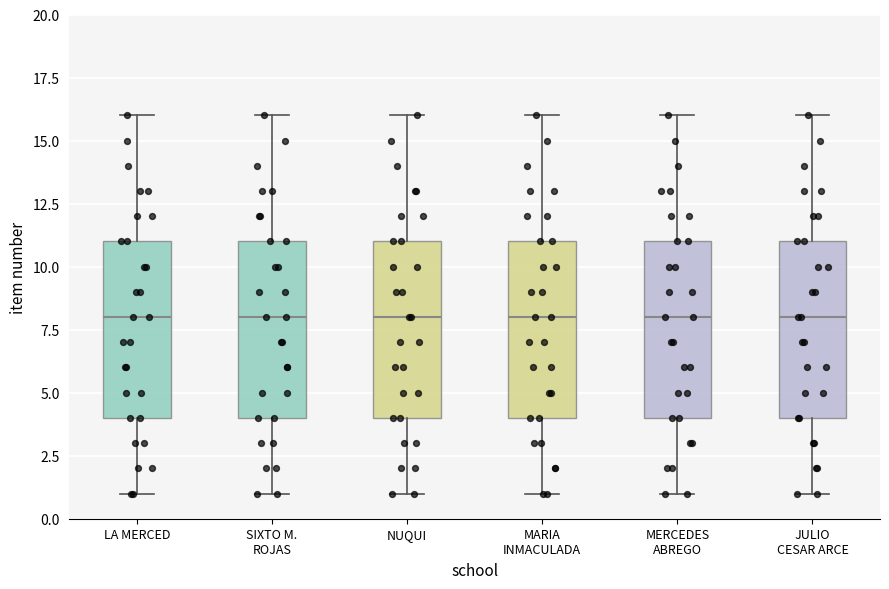

Reading left to right, read every box against the y-axis: the position of its median line, the range the box covers, and the ends of its whiskers. The values are not printed on the chart, so give them approximately, as read against the axis.

LA MERCED: median 8, box 4 to 11, whiskers 1 to 16
SIXTO M. ROJAS: median 8, box 4 to 11, whiskers 1 to 16
NUQUI: median 8, box 4 to 11, whiskers 1 to 16
MARIA INMACULADA: median 8, box 4 to 11, whiskers 1 to 16
MERCEDES ABREGO: median 8, box 4 to 11, whiskers 1 to 16
JULIO CESAR ARCE: median 8, box 4 to 11, whiskers 1 to 16